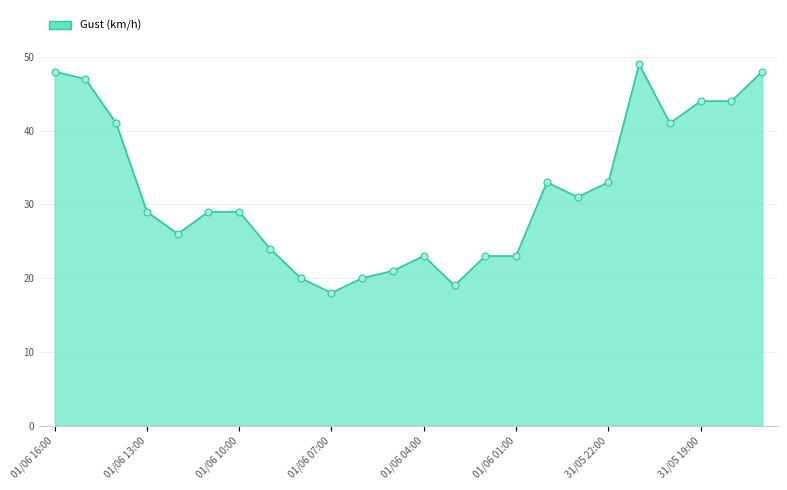

What is the difference between the maximum and minimum values?

31